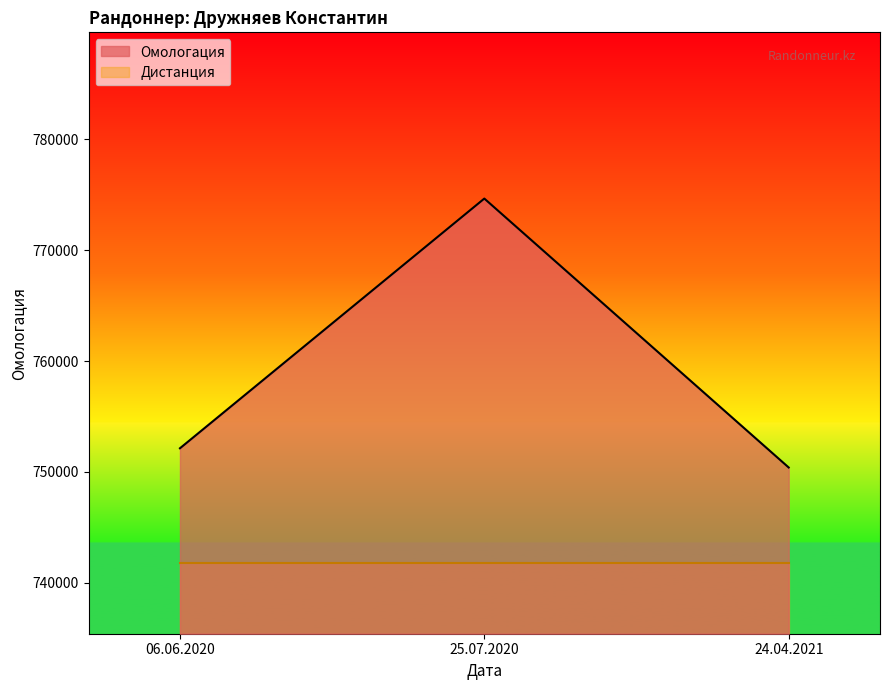

Rank the categories by value from highest to lowest.

25.07.2020, 06.06.2020, 24.04.2021